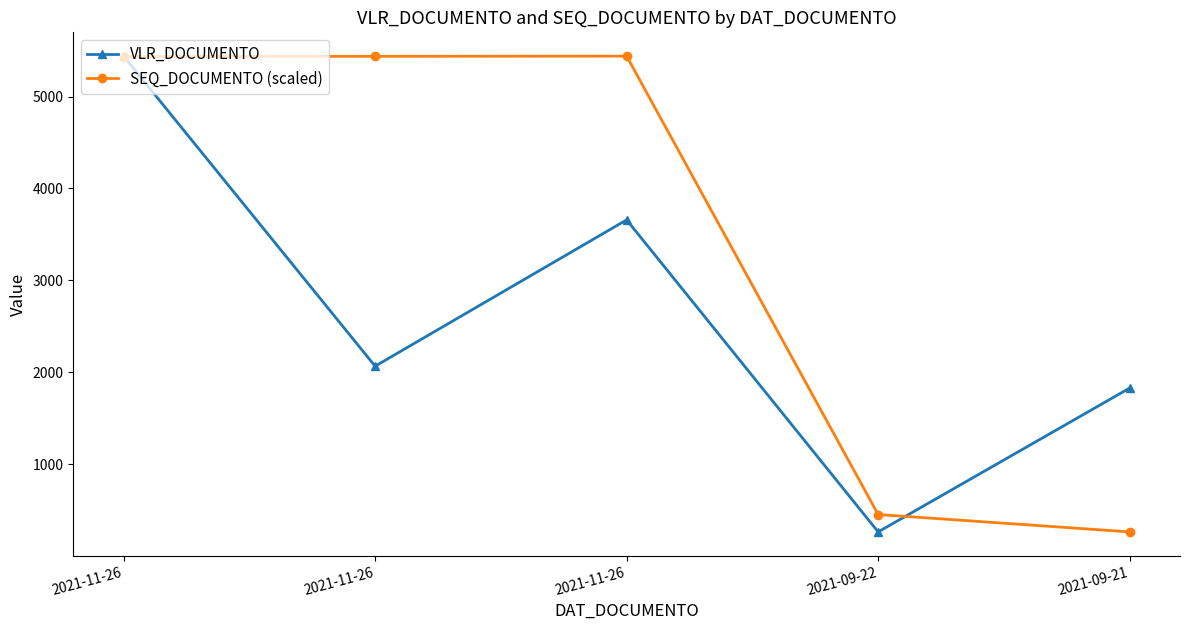

How many values in the VLR_DOCUMENTO series exceed 2065?

3